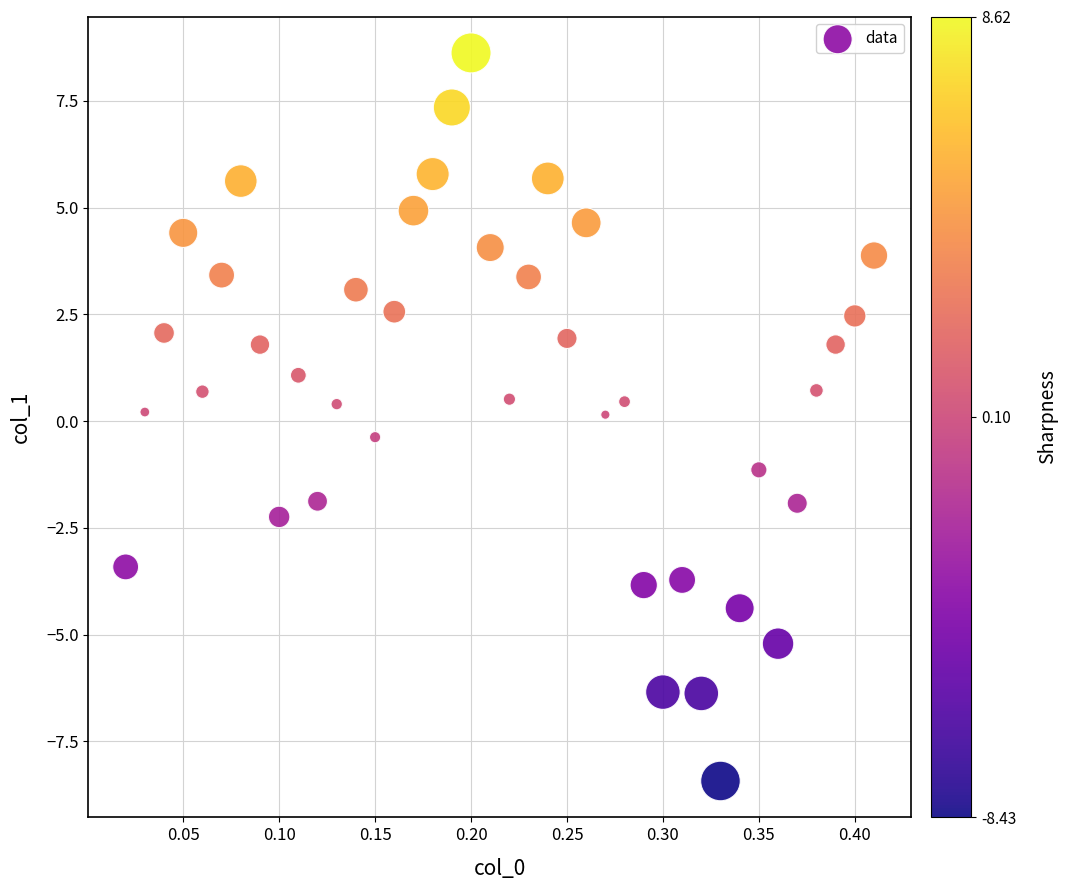

What is the range of Y values (max minus min)?

17.1